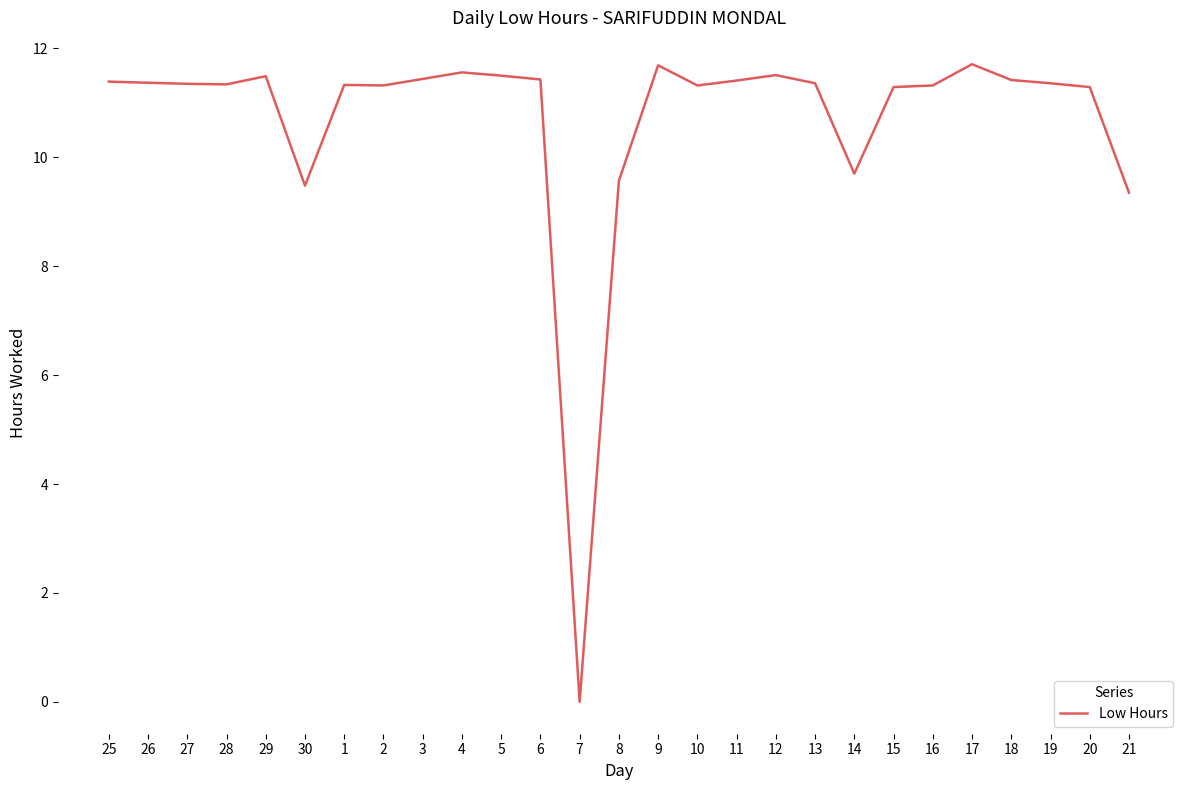

What is the maximum value shown in the chart?

11.7